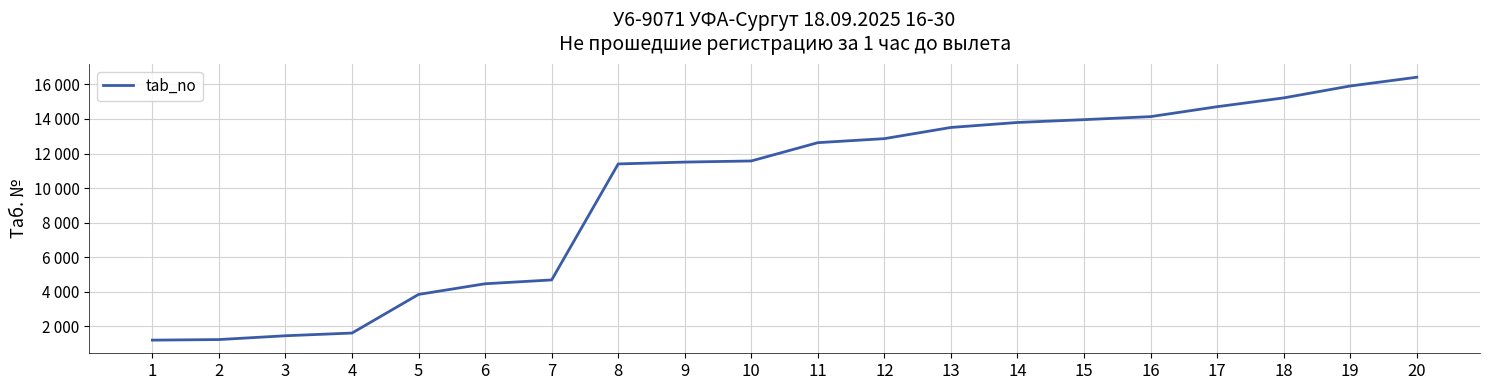

Rank the categories by value from lowest to highest.

1, 2, 3, 4, 5, 6, 7, 8, 9, 10, 11, 12, 13, 14, 15, 16, 17, 18, 19, 20